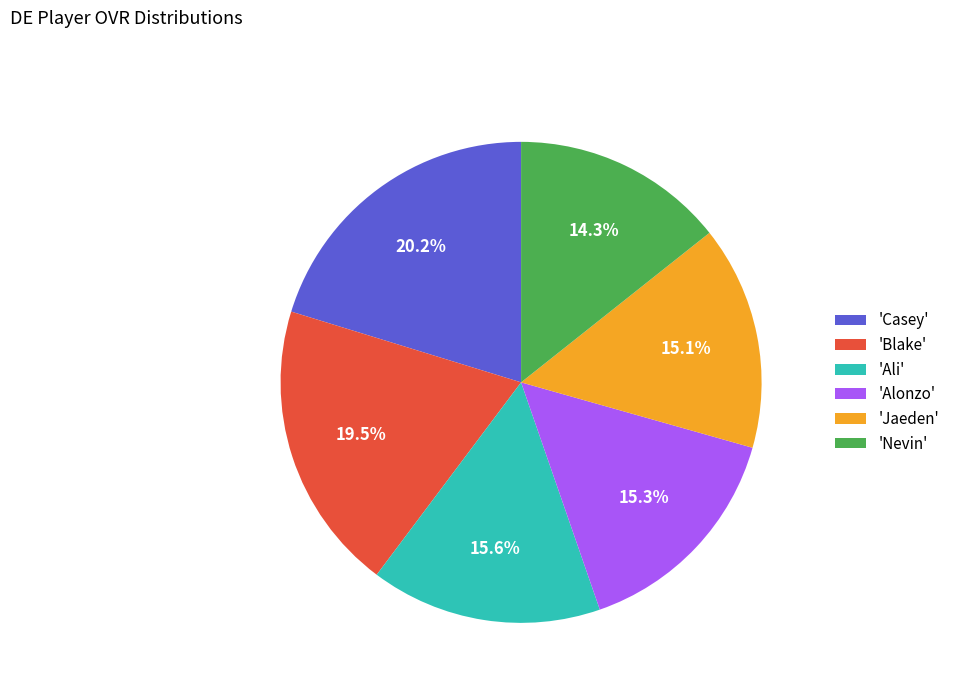

Which category has the smallest portion of the pie?

'Nevin'